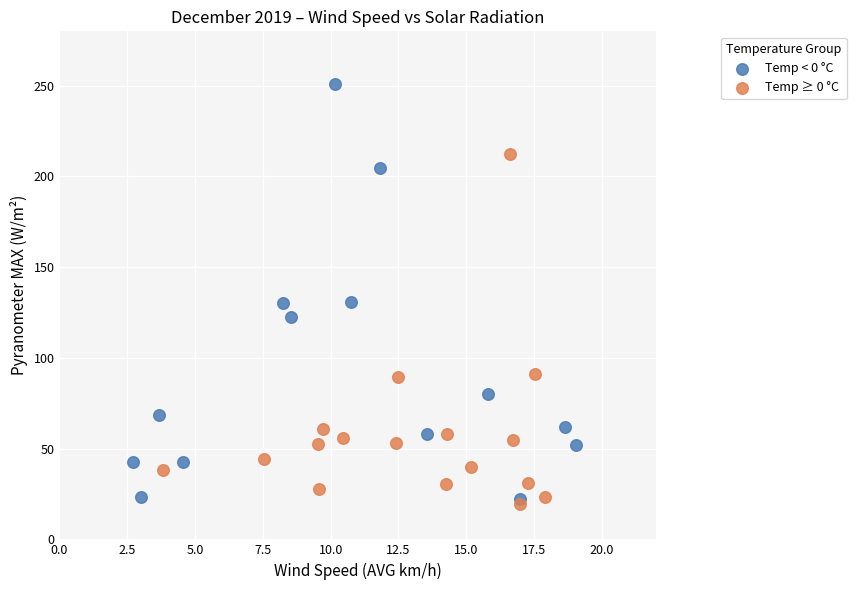

Which series has the largest Y range (max minus min)?

Temp < 0 °C